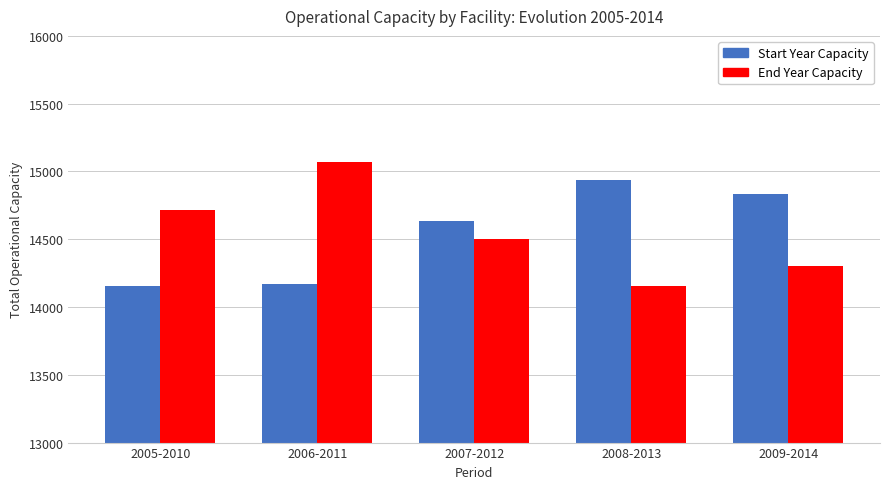

How many bars are there in total?

10